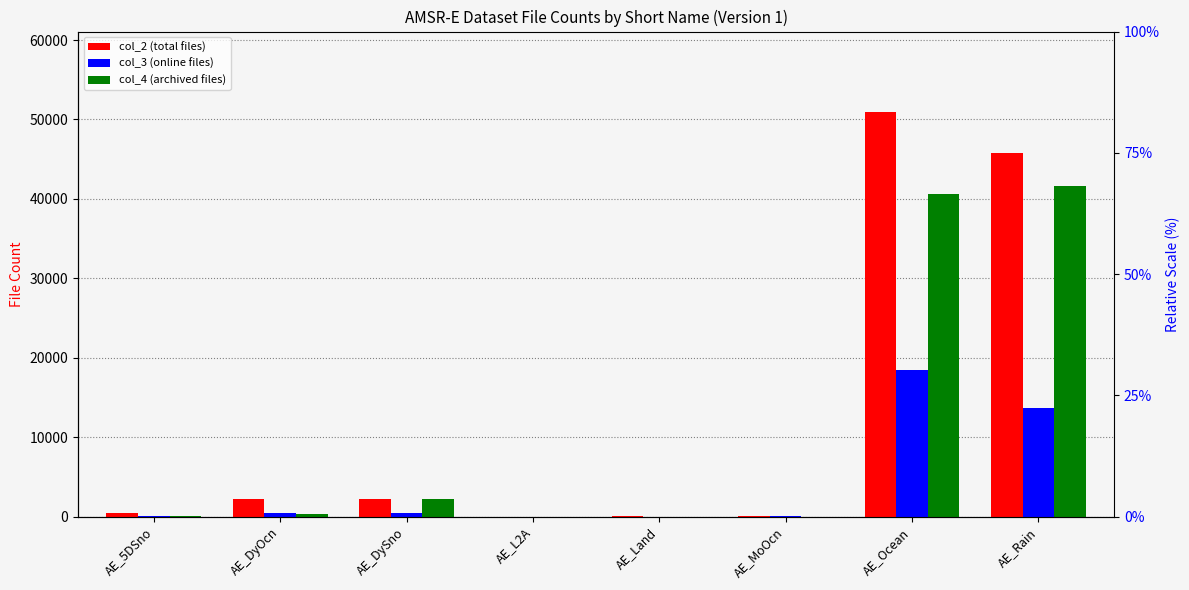

What is the value of the col_4 (archived files) bar at the 8th from the left?

41587